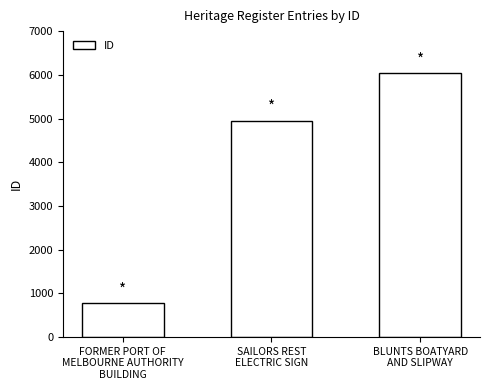

Reading right to left, what are all the values shown in this chart?

BLUNTS BOATYARD
AND SLIPWAY=6040	SAILORS REST
ELECTRIC SIGN=4953	FORMER PORT OF
MELBOURNE AUTHORITY
BUILDING=787